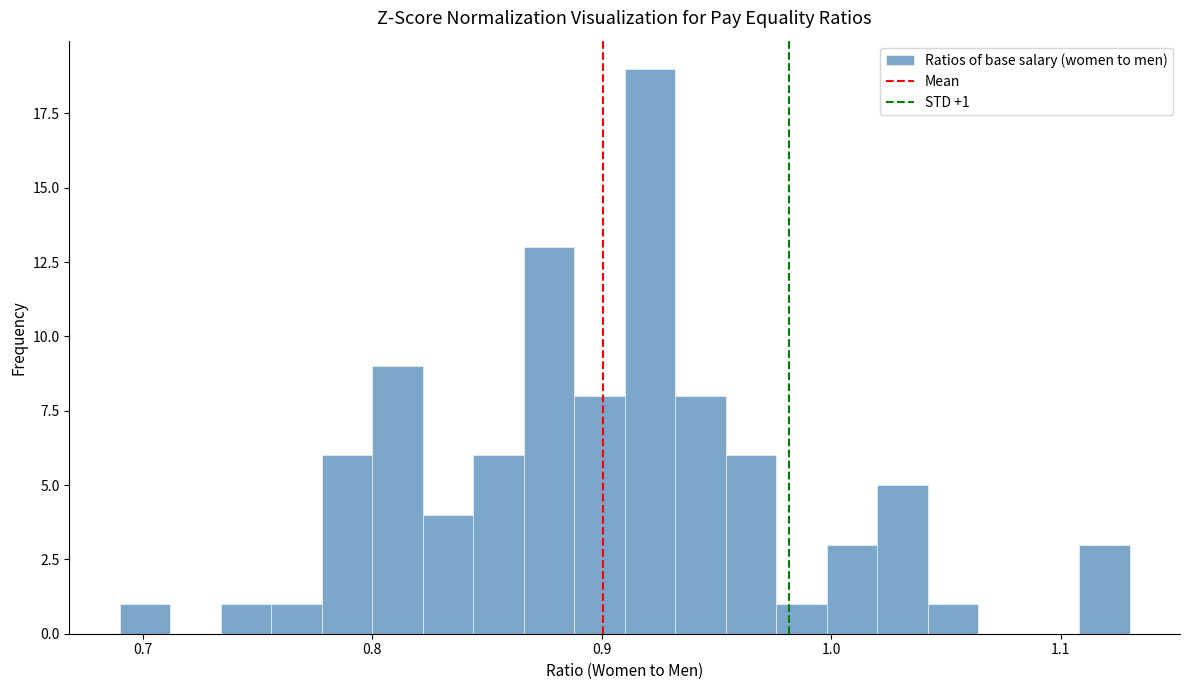

Around what value on the x-axis is the tallest bar? Give the approximate position of its centre, as read against the axis.

0.92